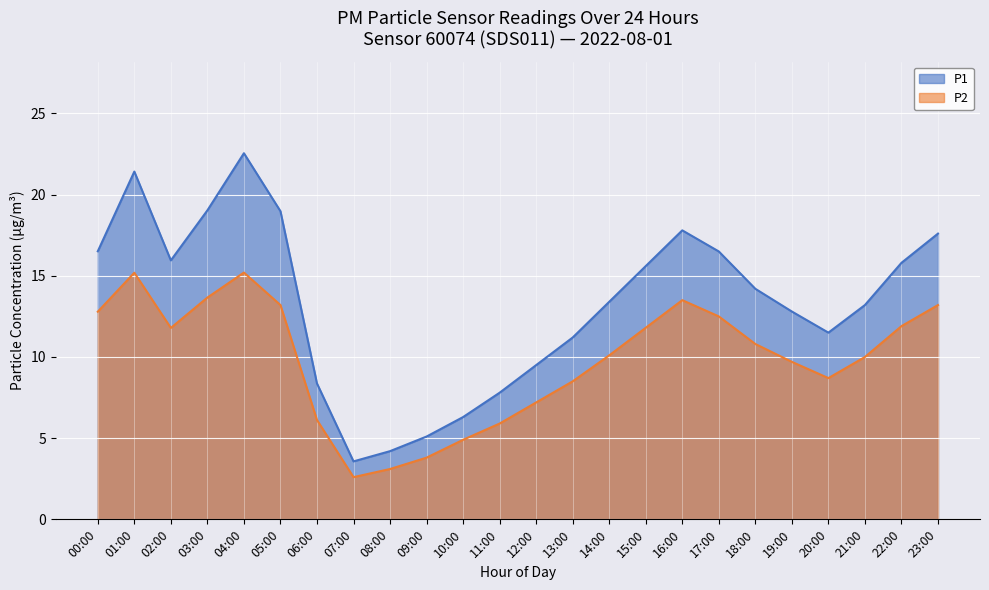

List the series in order of their peak value, lowest first.

P2, P1